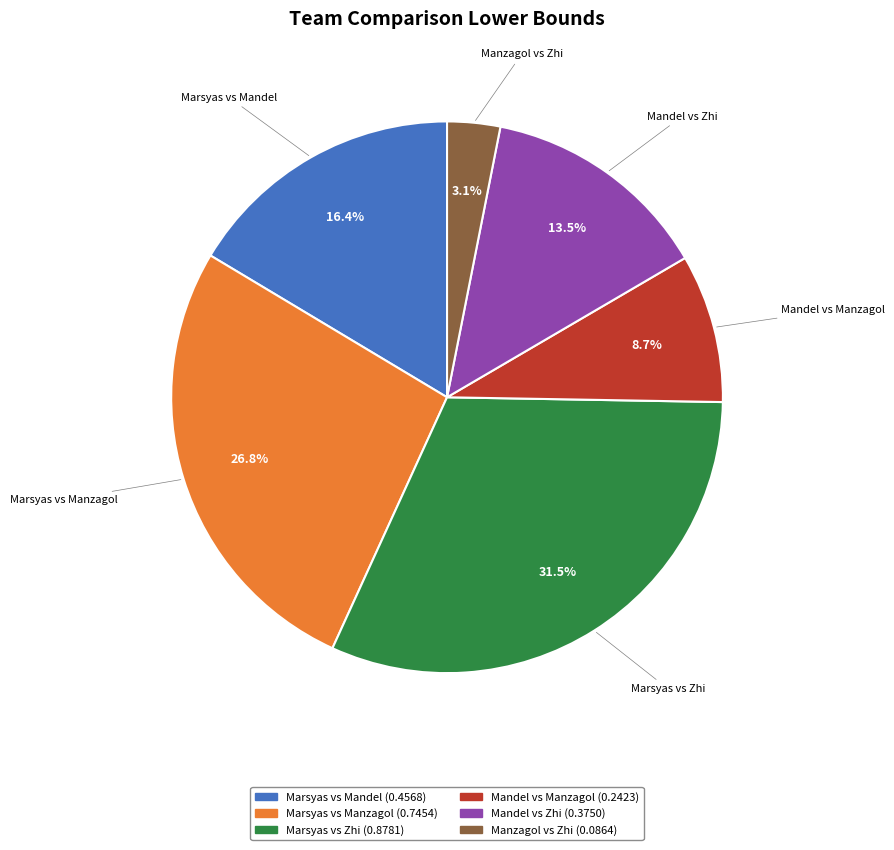

Rank the categories by value from lowest to highest.

Manzagol vs Zhi, Mandel vs Manzagol, Mandel vs Zhi, Marsyas vs Mandel, Marsyas vs Manzagol, Marsyas vs Zhi